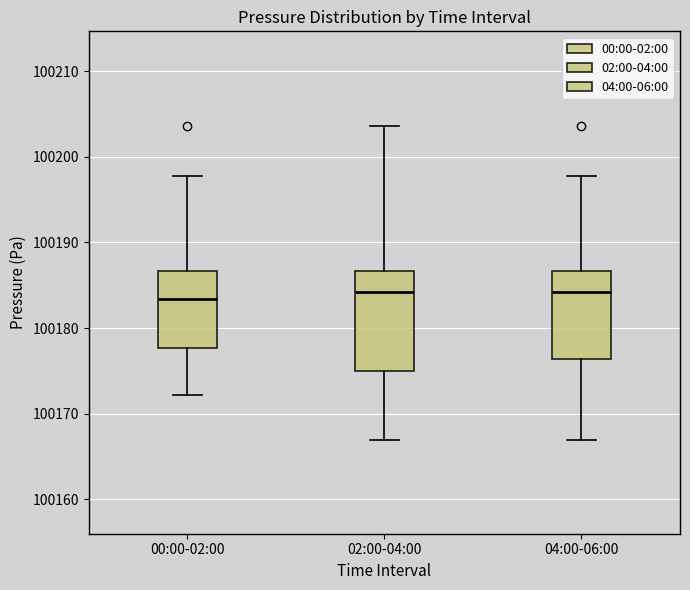

Where does the upper whisker of the box for 04:00-06:00 end on the y-axis? The values are not printed on the chart, so give them approximately, as read against the axis.

100198